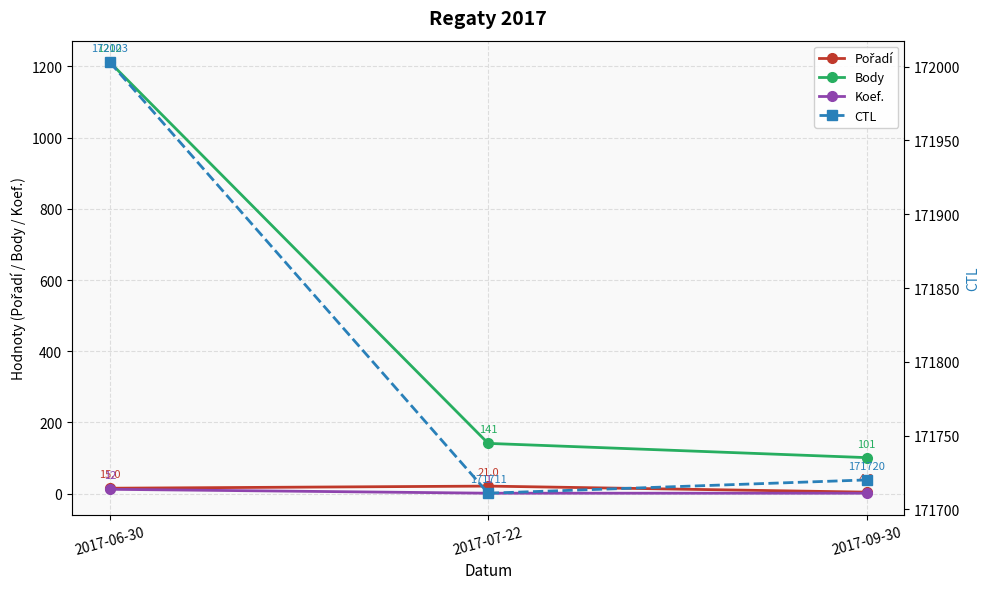

Is it true that CTL equals 171720 at 2017-09-30?

True